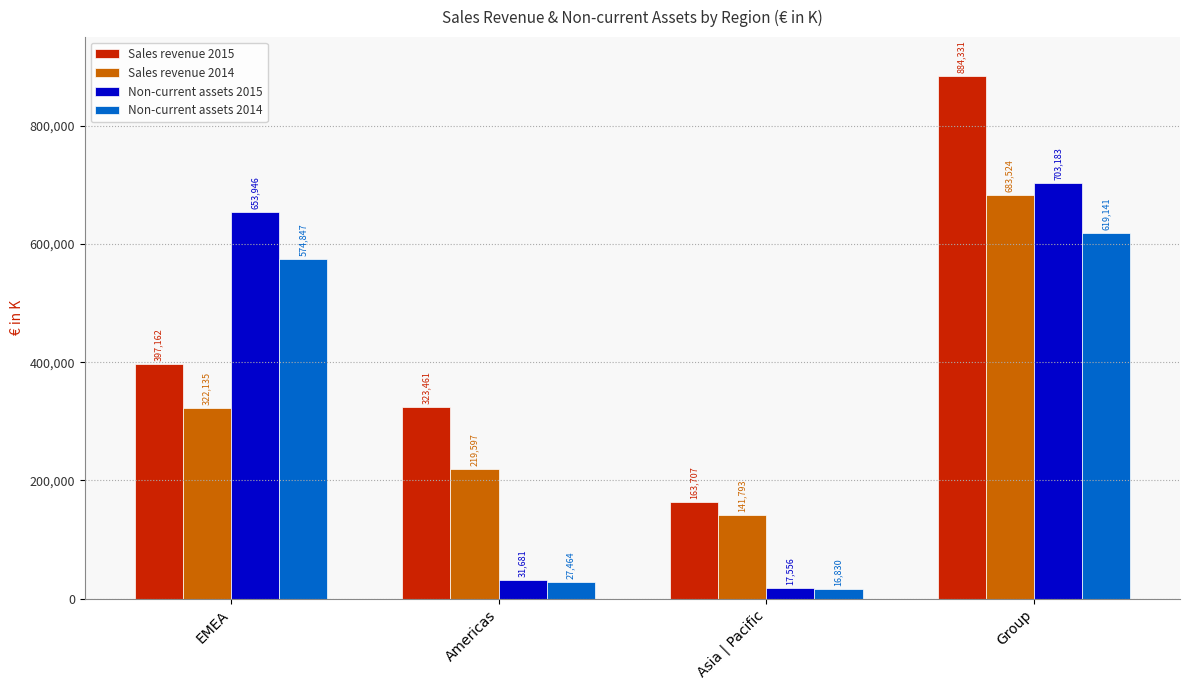

How many data points in Non-current assets 2014 are less than 574847?

2